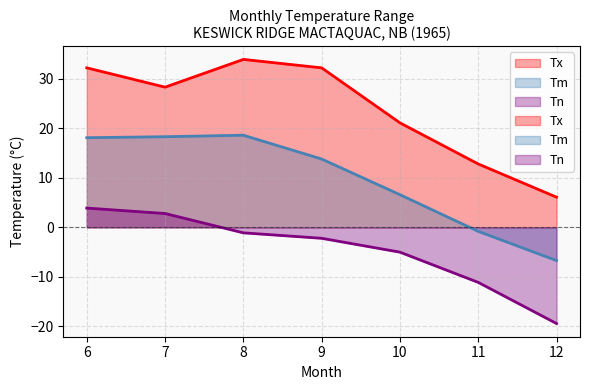

How many interior local peaks does the Tx series have?

1